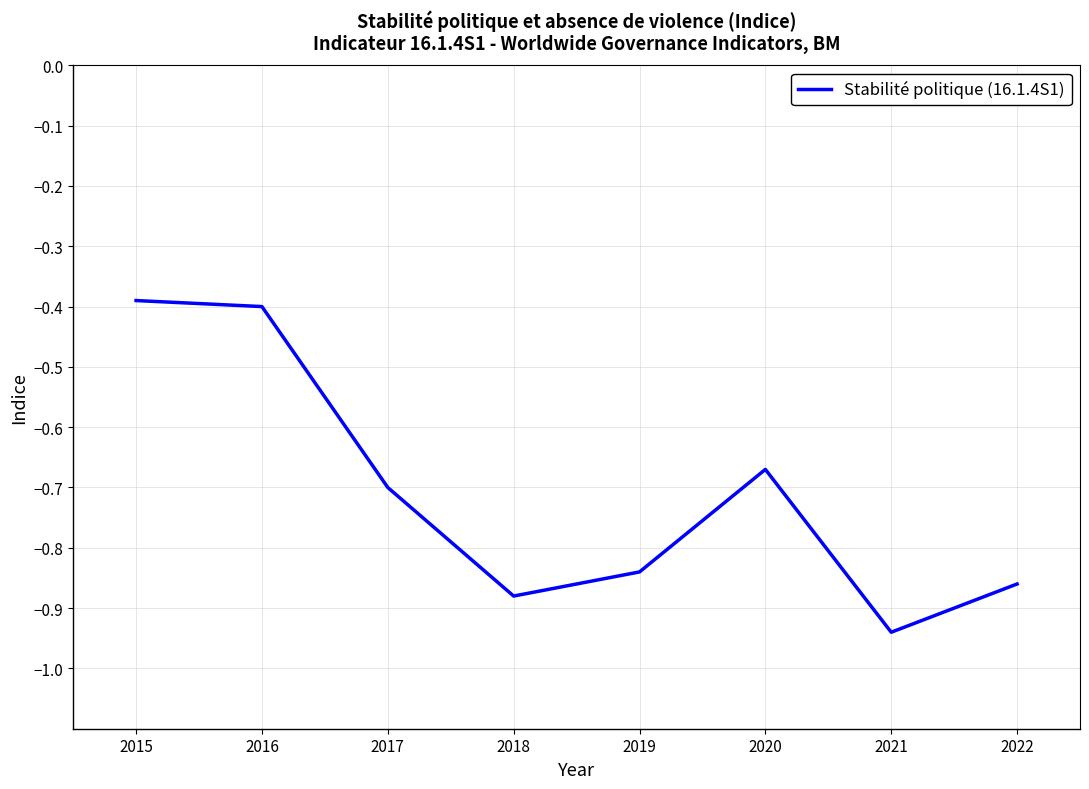

At which category does the data reach its first local peak?

2020